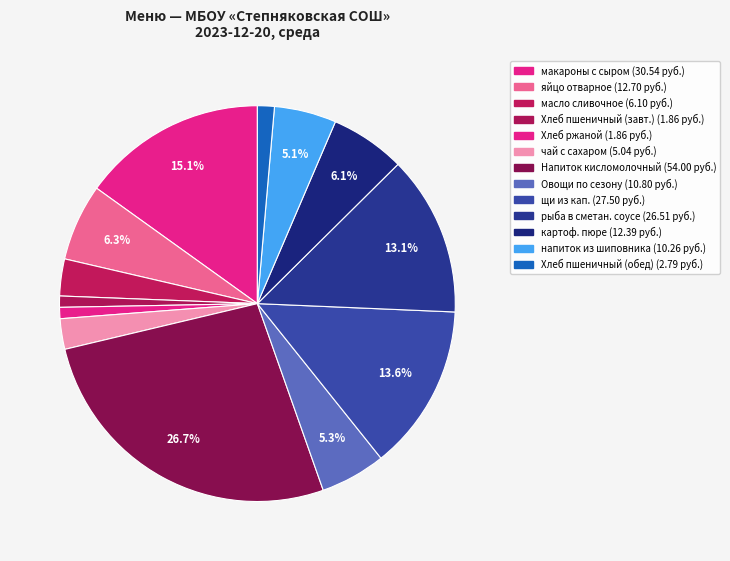

Which category has the biggest portion of the pie?

Напиток кисломолочный